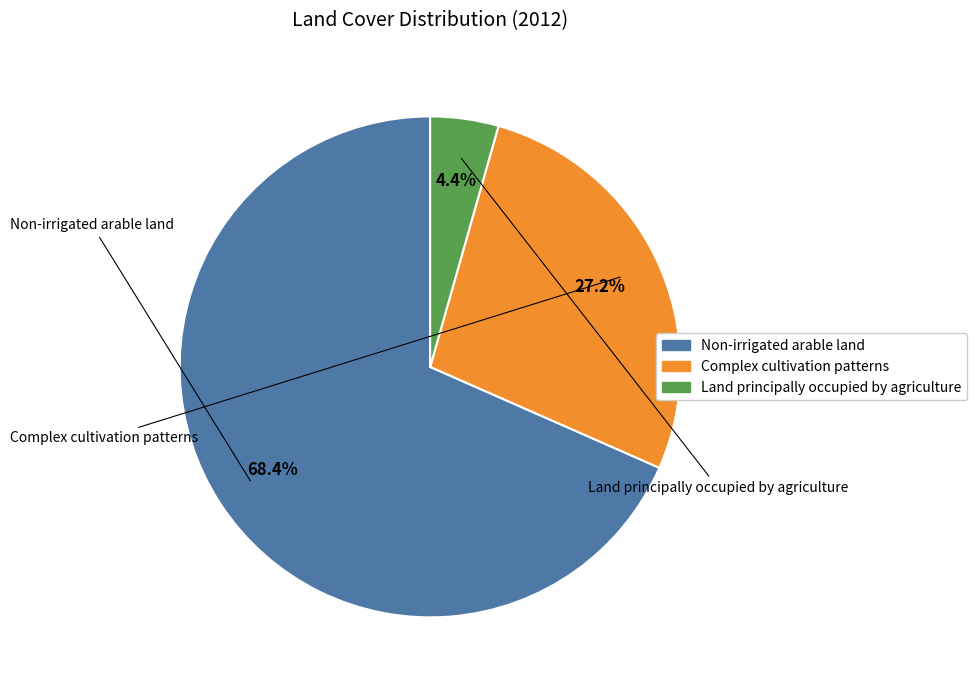

To the nearest percent, what portion does Land principally occupied by agriculture represent?

4%